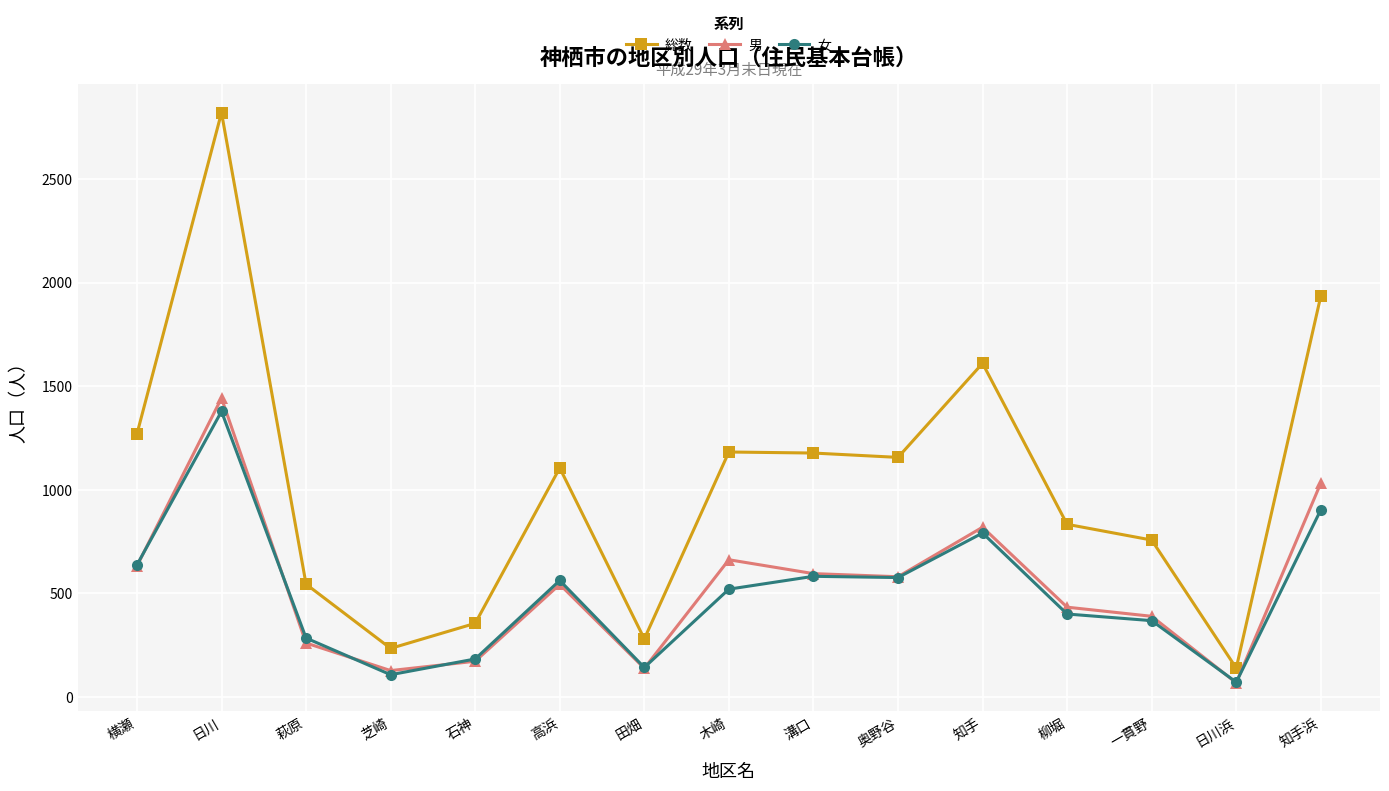

What is the total value across all series at 横瀬?

2538